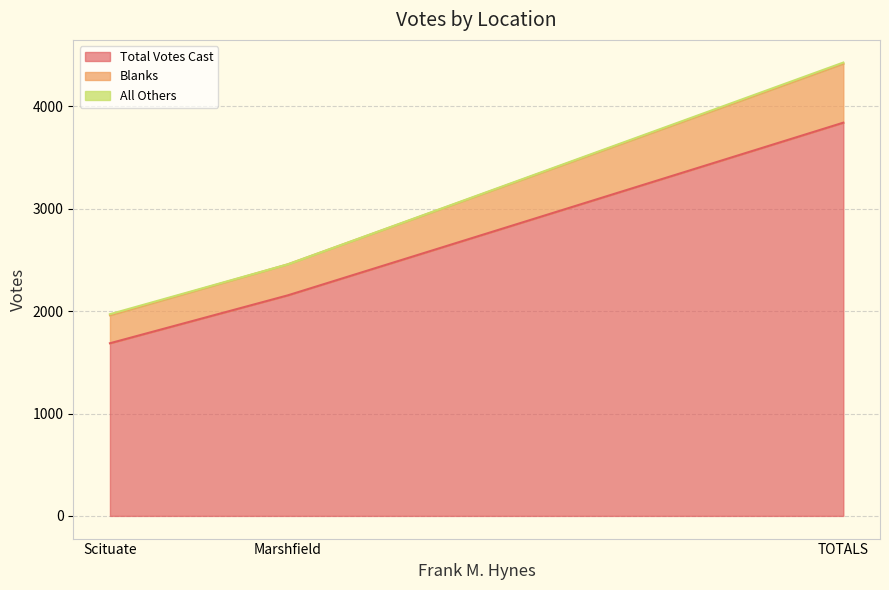

List the labels in order of Total Votes Cast value, smallest first.

Scituate, Marshfield, TOTALS